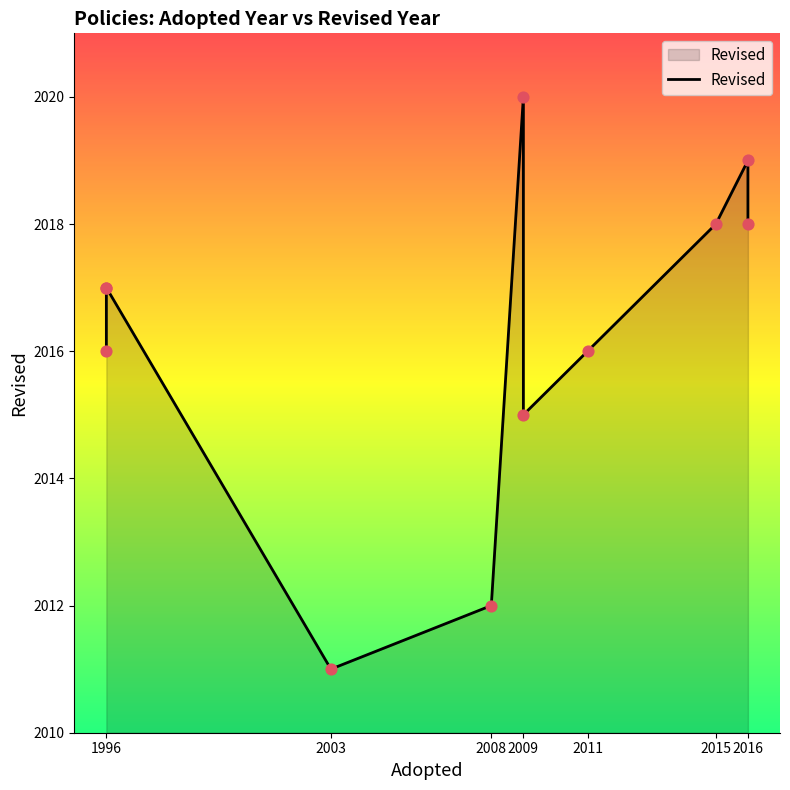

What is the ratio of the value at 9 to the value at 10?

1.0